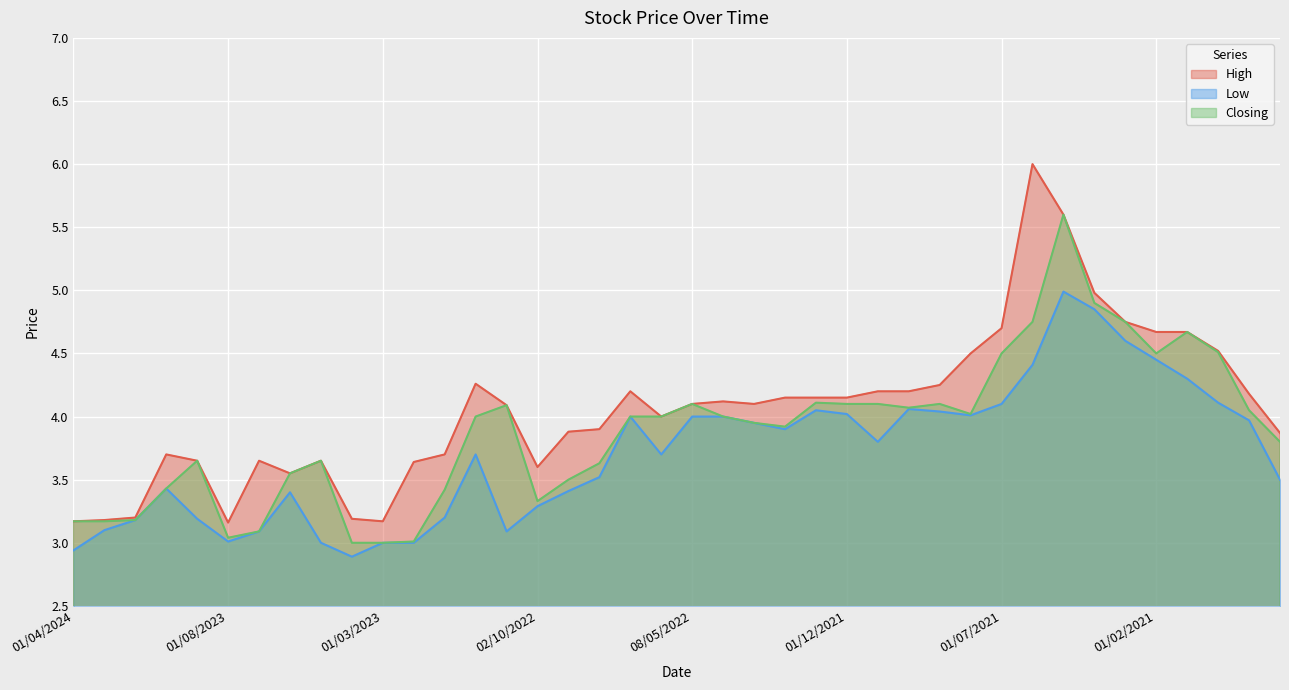

At which label does High reach its minimum?

01/08/2023